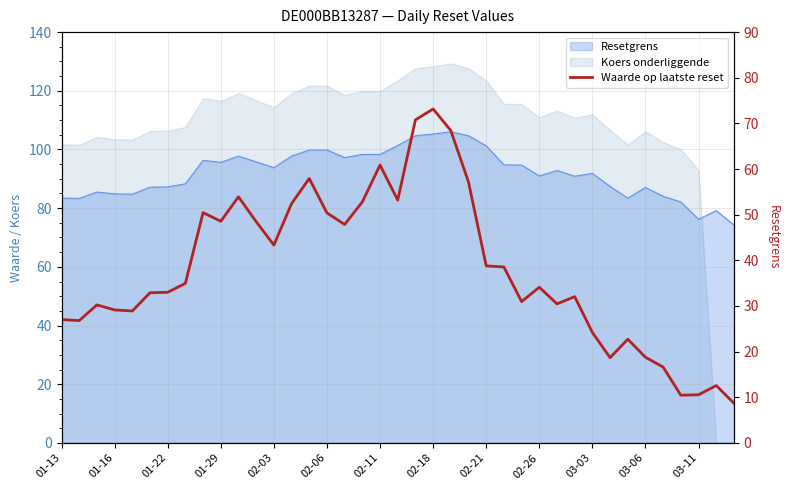

The value at 37 is 4.5. True or false?

False